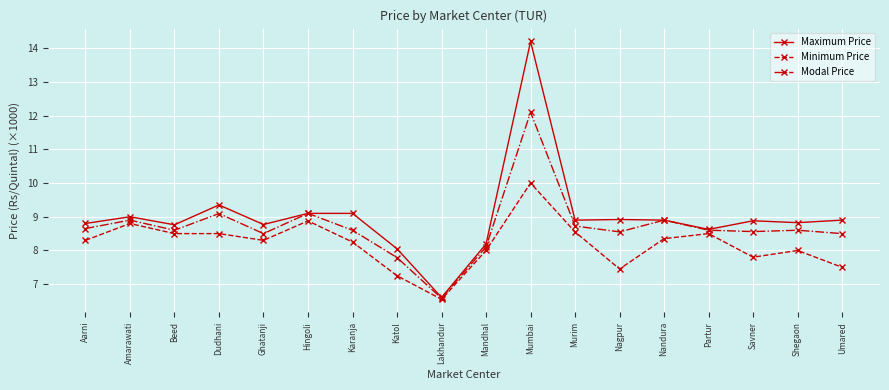

At how many categories does at least one series exceed 6?

18